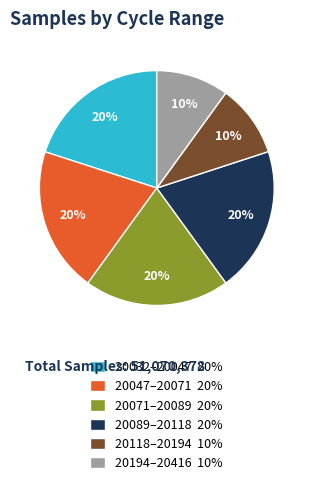

How many slices are in this pie chart?

6